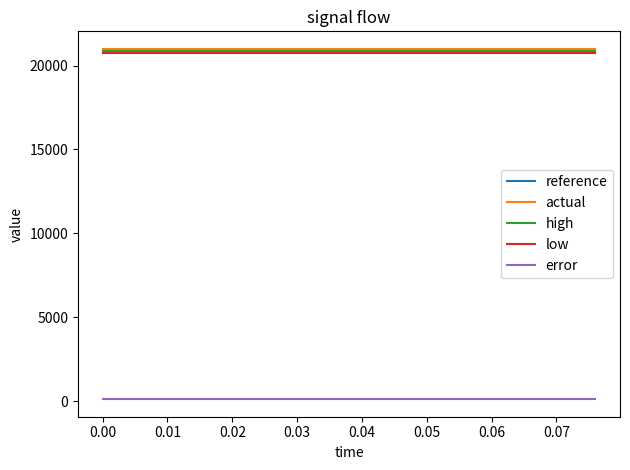

True or false: actual and error intersect in this chart.

False